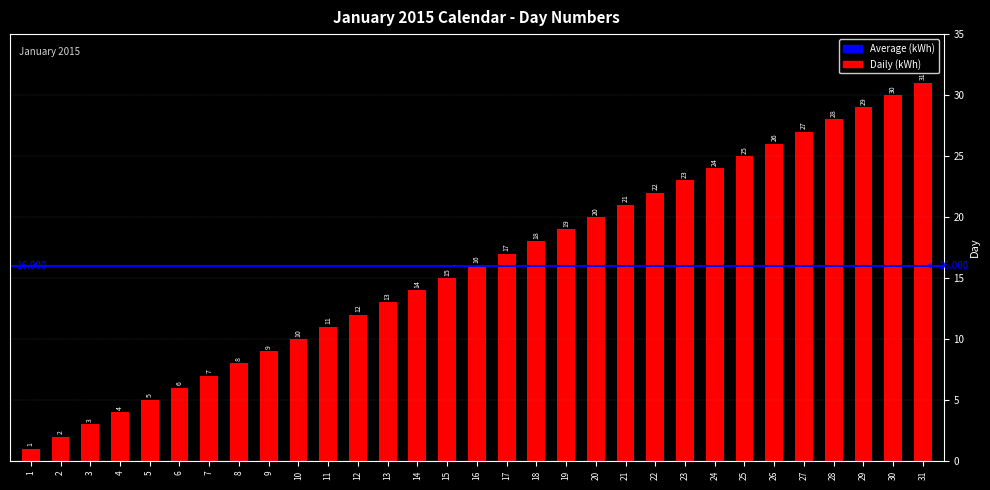

How many bars are there in total?

31